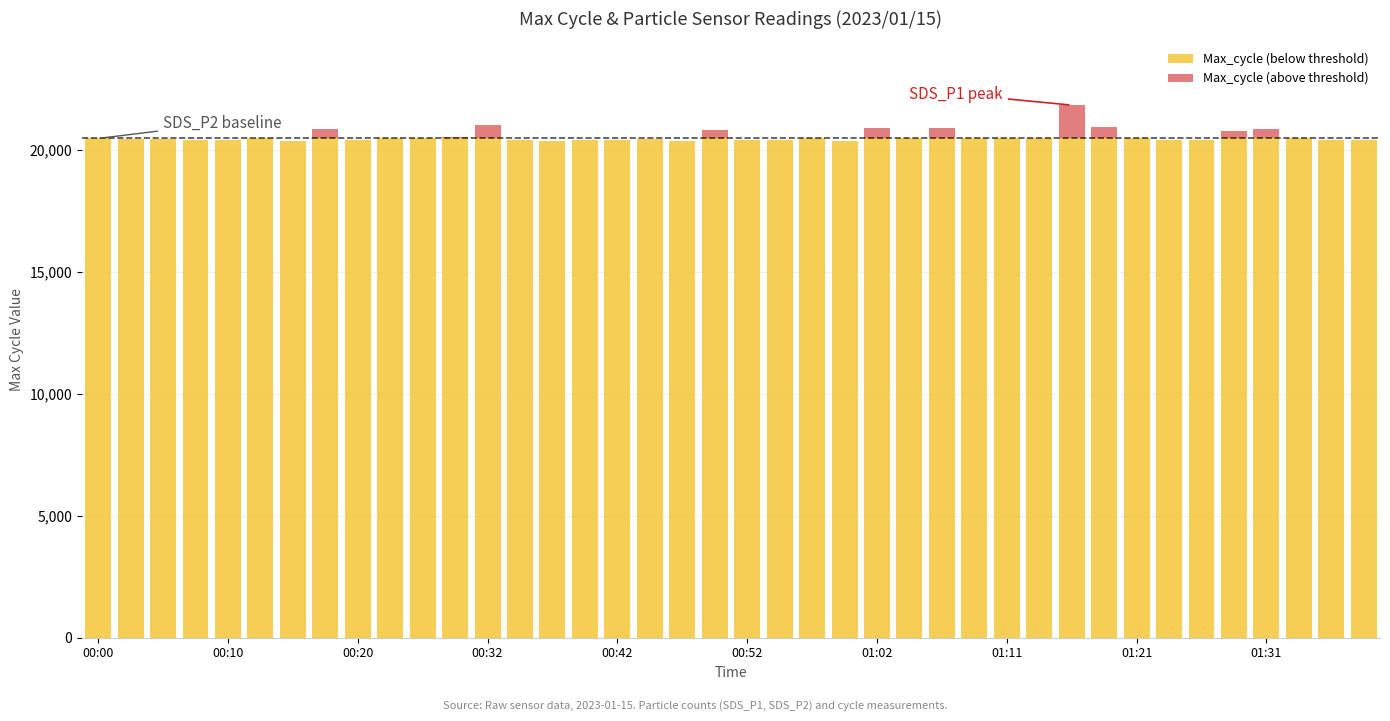

Which series has the largest total across all categories?

Max_cycle (below threshold)